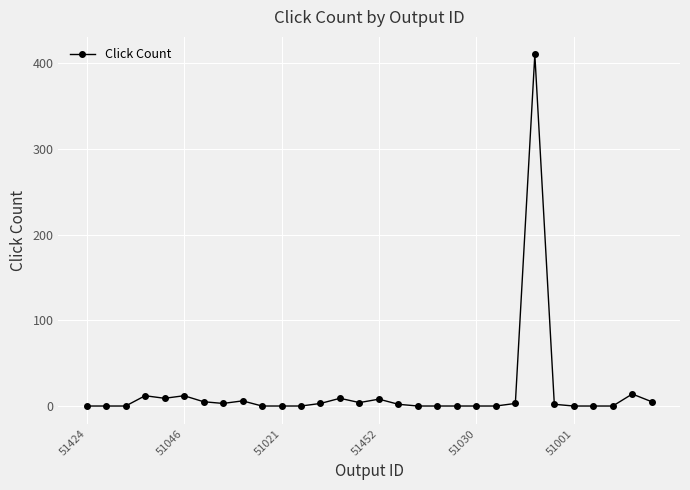

What is the sum of all values?

507